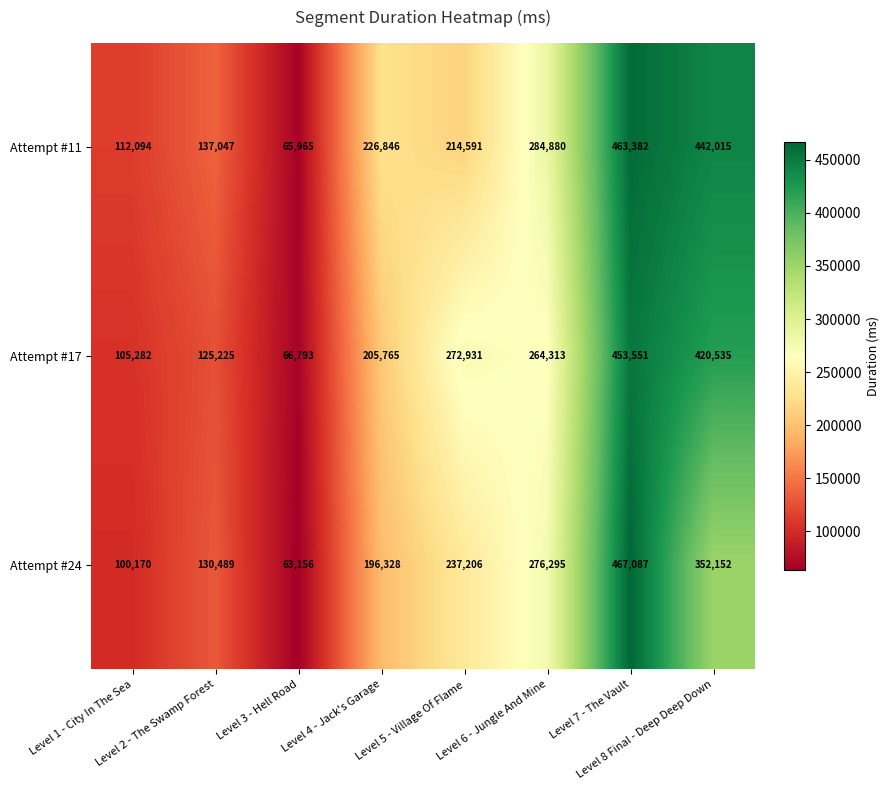

What is the sum of all Attempt #17 values?

1914395